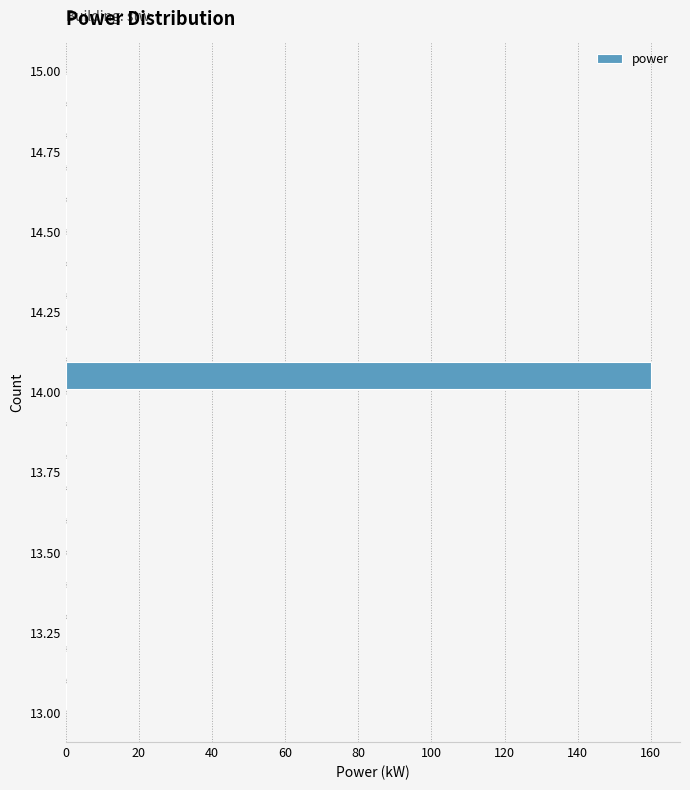

Read against the y-axis, roughly where is the centre of the longest bar?

14.05